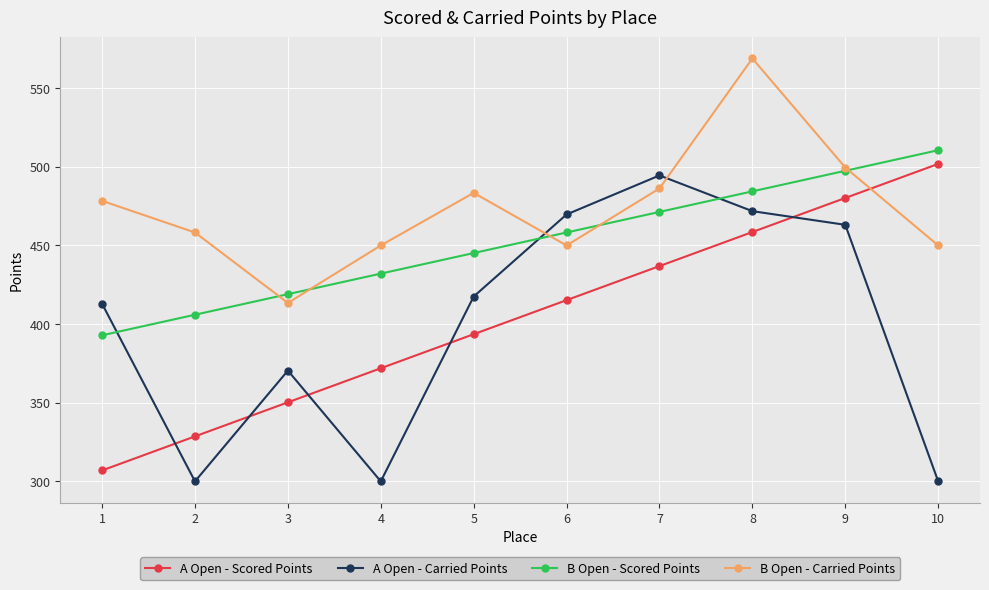

Rank the series by their maximum value, from lowest to highest.

A Open - Carried Points, A Open - Scored Points, B Open - Scored Points, B Open - Carried Points